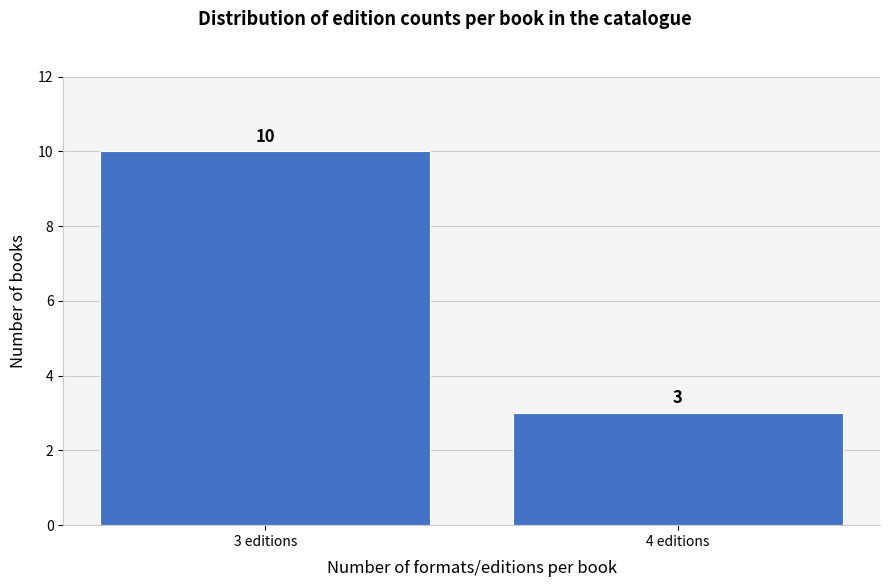

Reading left to right, extract all data points from this chart.

10	3